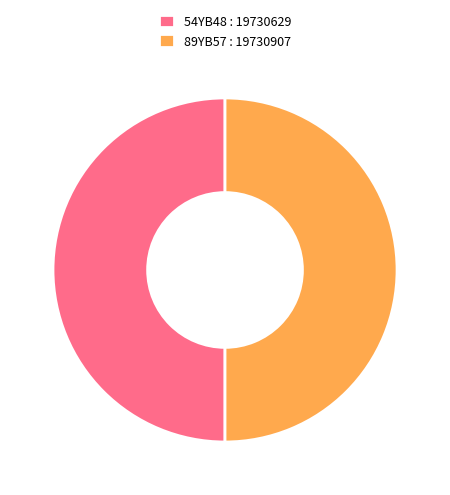

Count the number of slices in the pie.

2